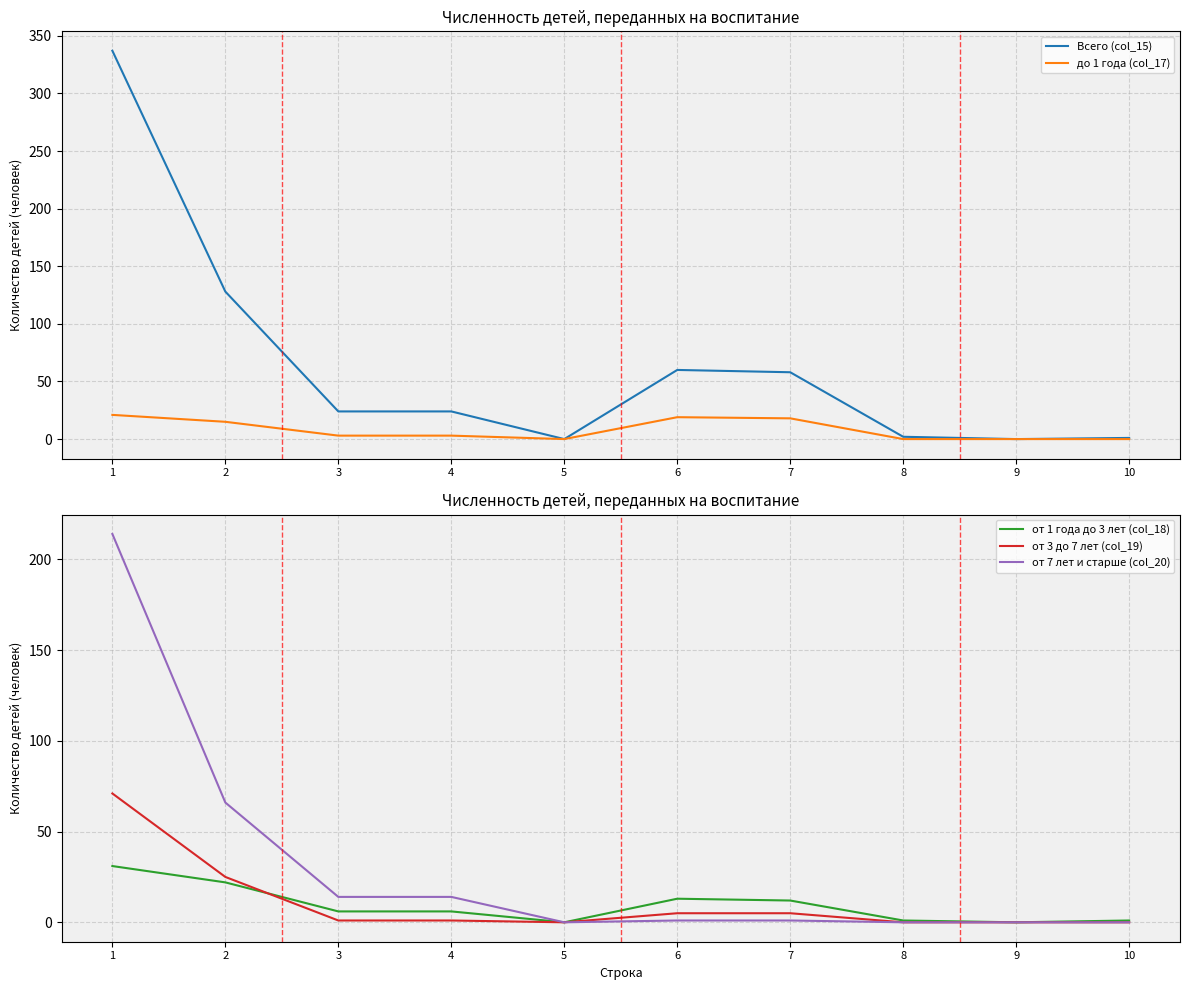

What is the difference between the highest and lowest values at 1?

316